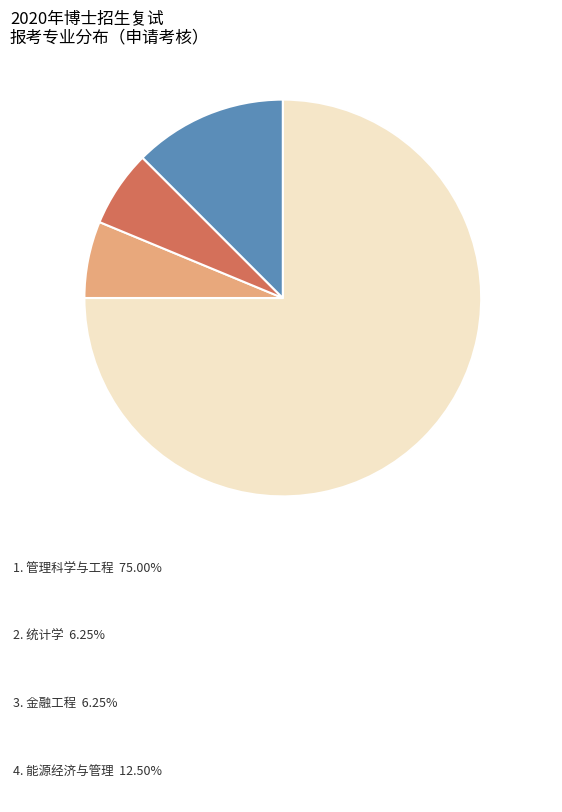

Count the number of slices in the pie.

4